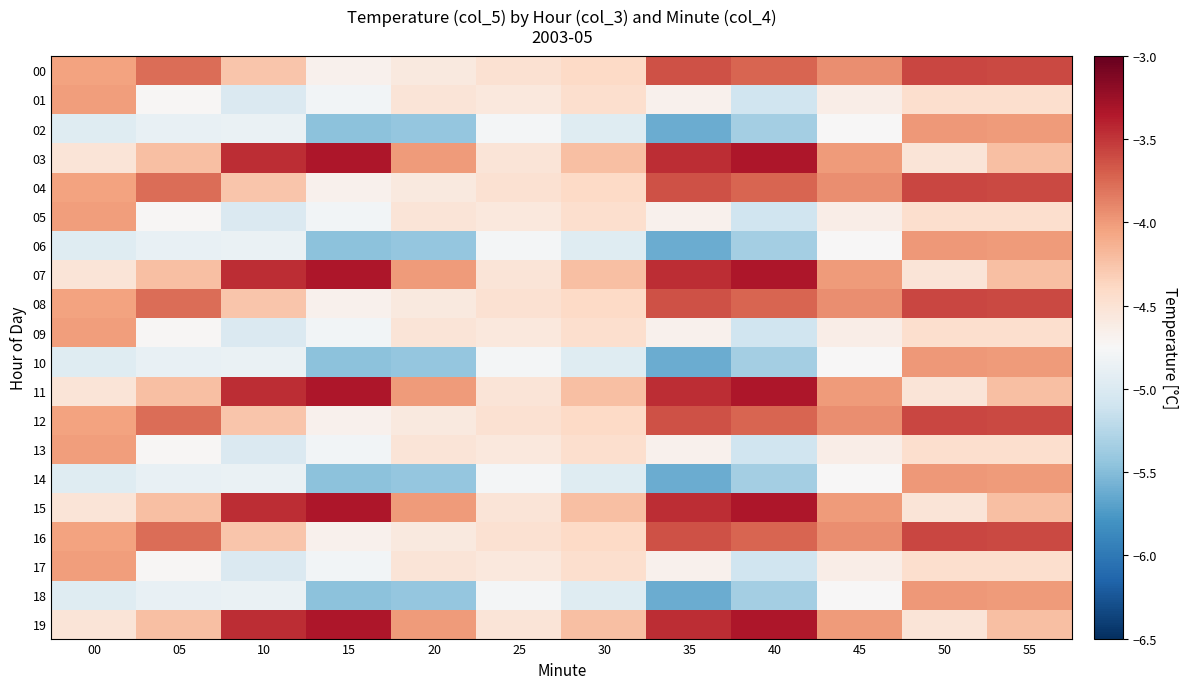

Which series has the widest spread of values?

02